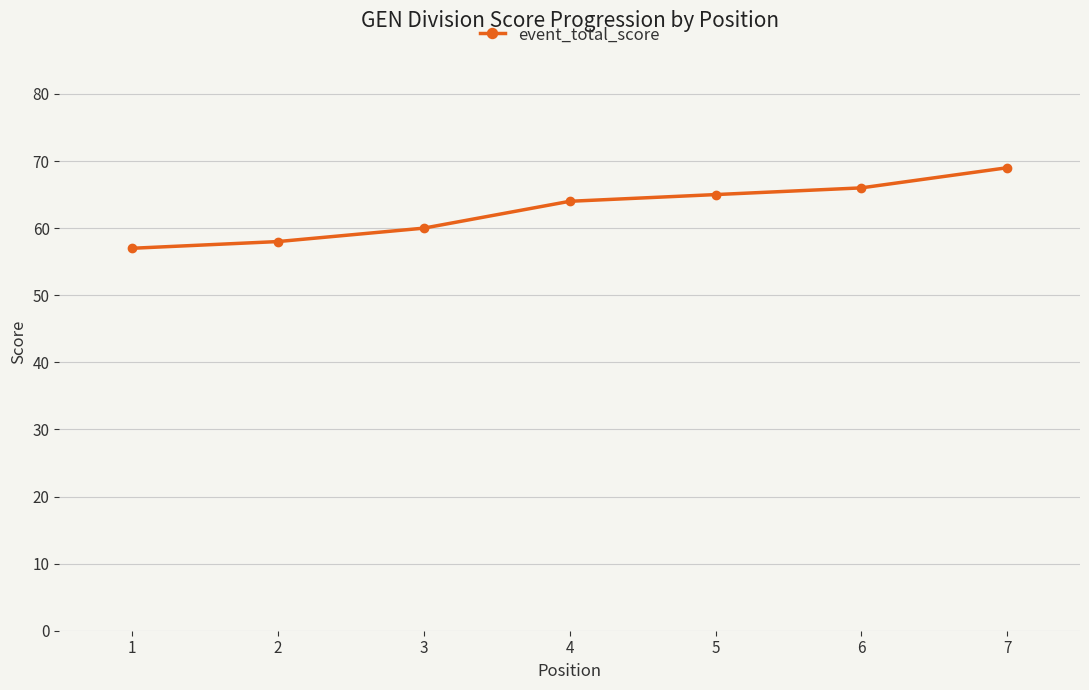

How many lines are shown in the chart?

1